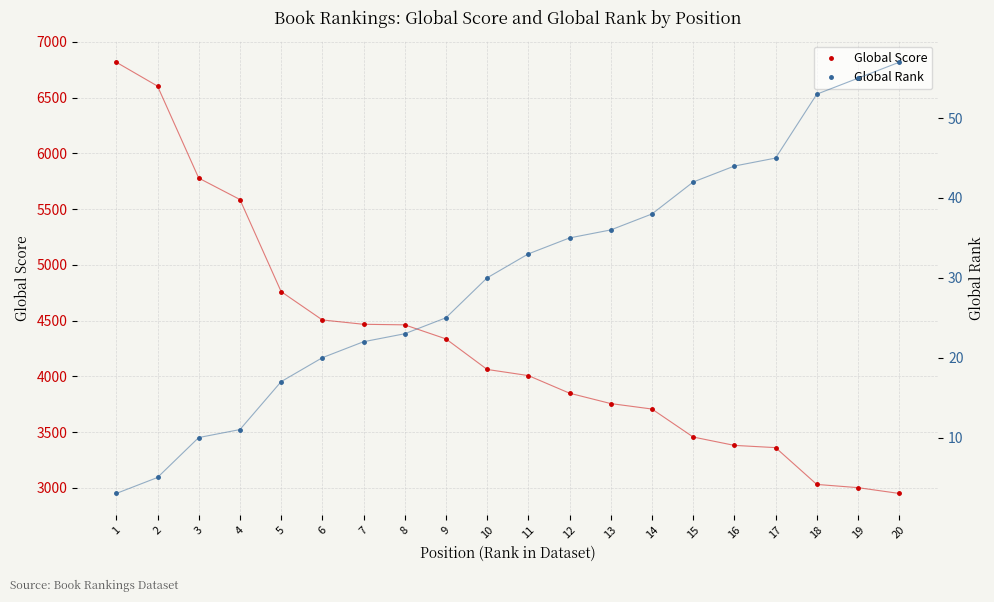

What is the value of the Global Score point at the 20th from the left?

2950